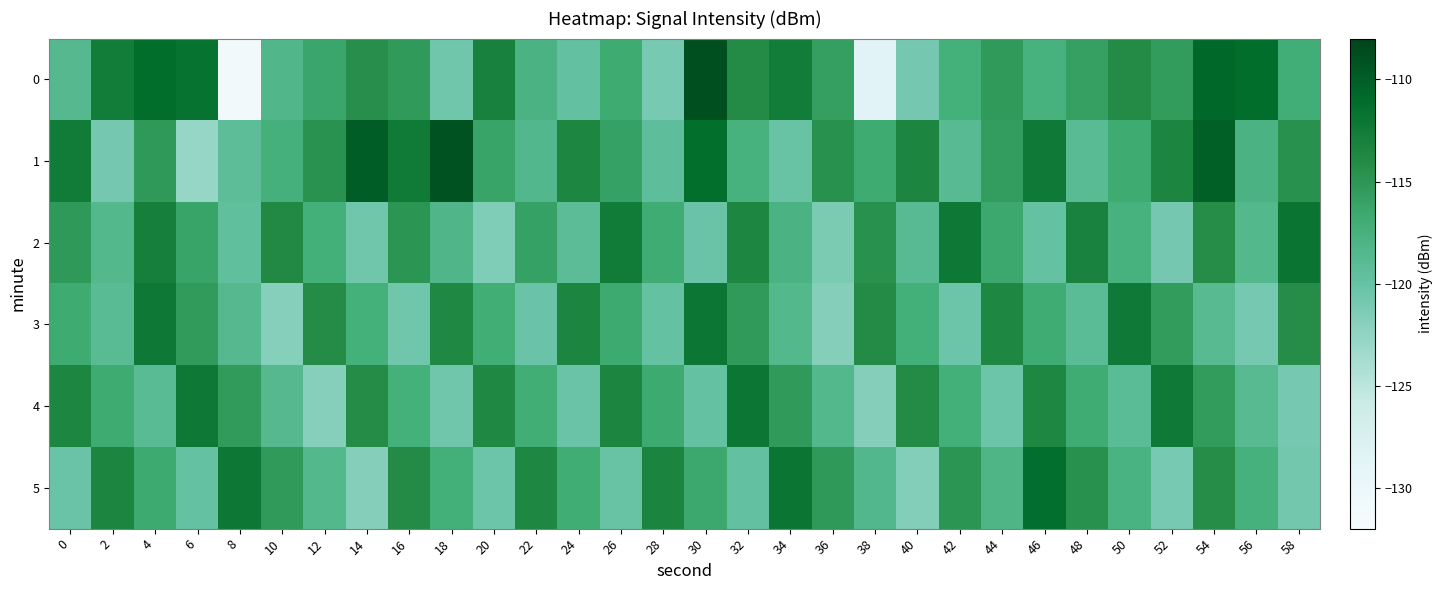

What is the maximum value shown in the chart?

-108.9